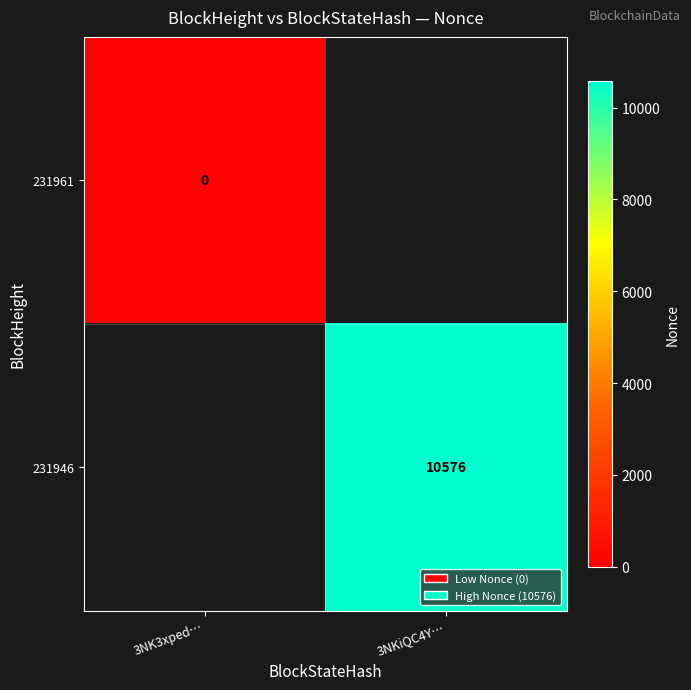

Which series has the widest spread of values?

231961